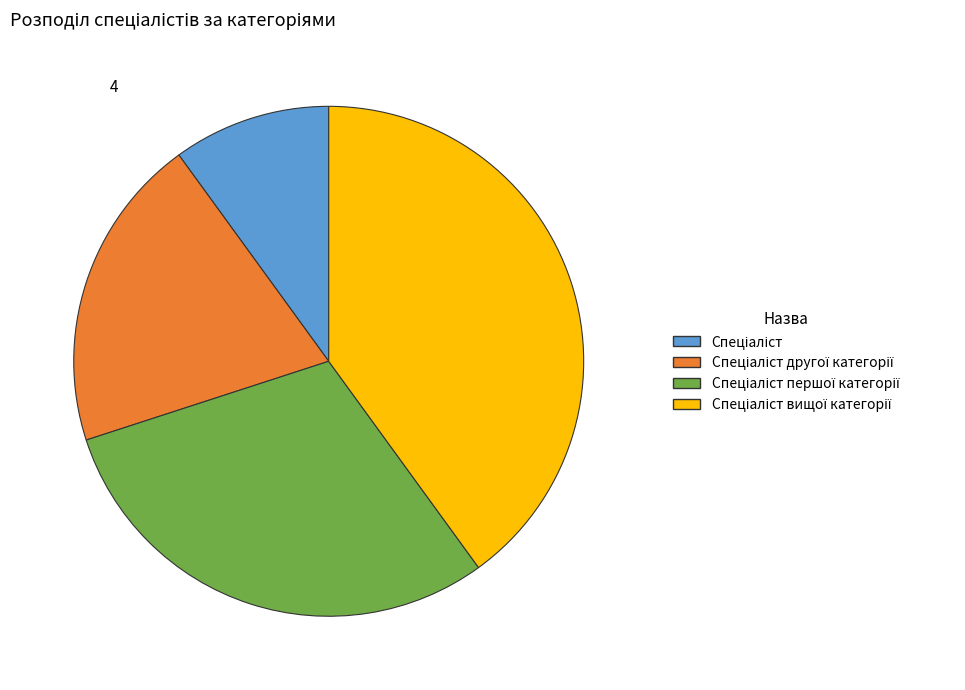

Is there a majority slice in this chart?

No